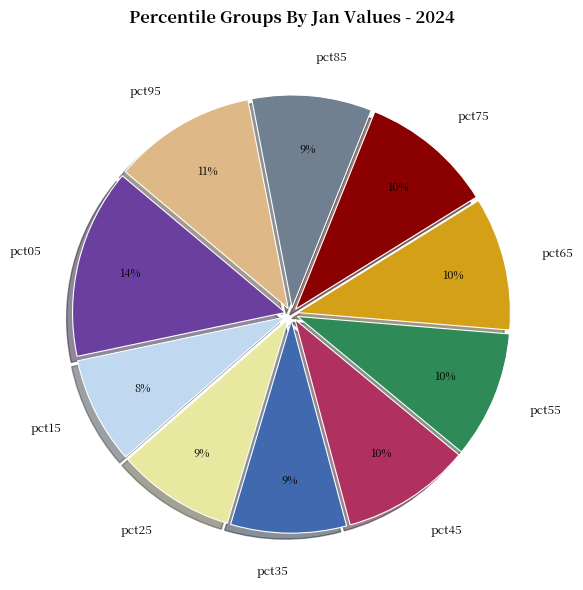

Is it true that pct95 is 26% of the pie?

False